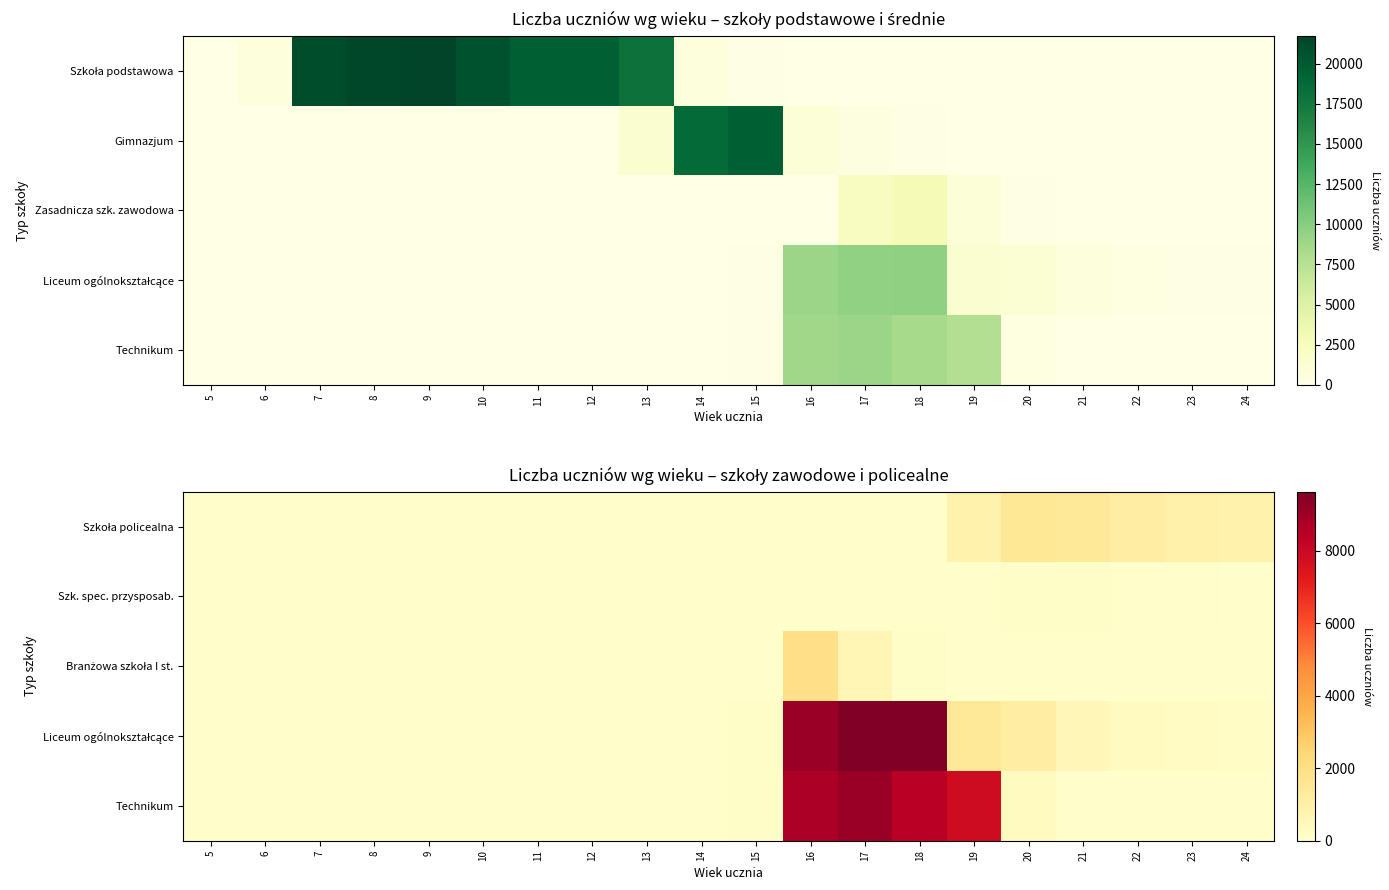

Rank the series at 18 from highest to lowest value.

Liceum ogólnokształcące, Technikum, Branżowa szkoła I st., Szk. spec. przysposab., Szkoła policealna